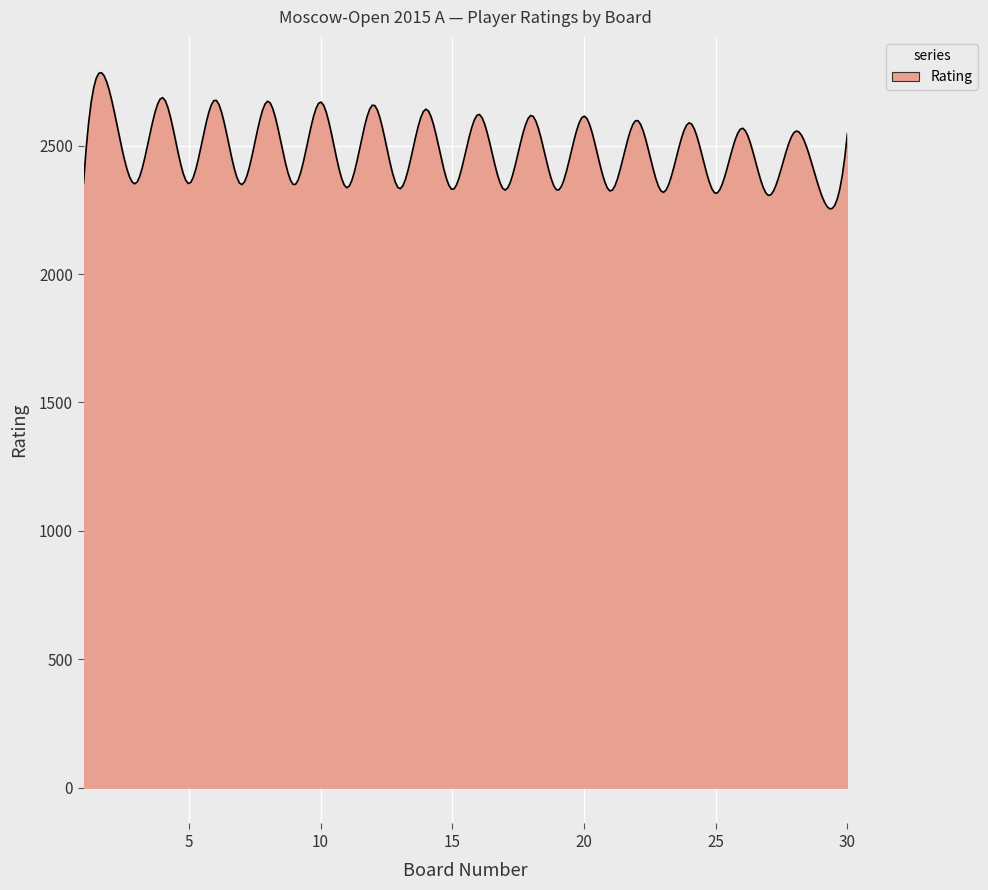

What is the minimum value shown in the chart?

2254.3